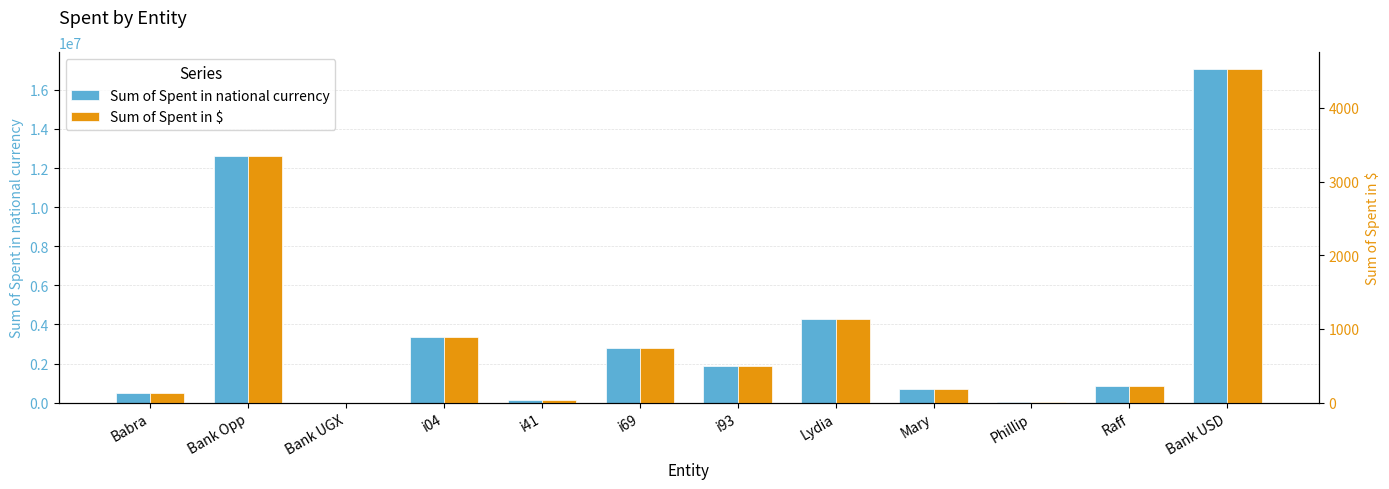

Rank the series by their maximum value, from highest to lowest.

Sum of Spent in national currency, Sum of Spent in $